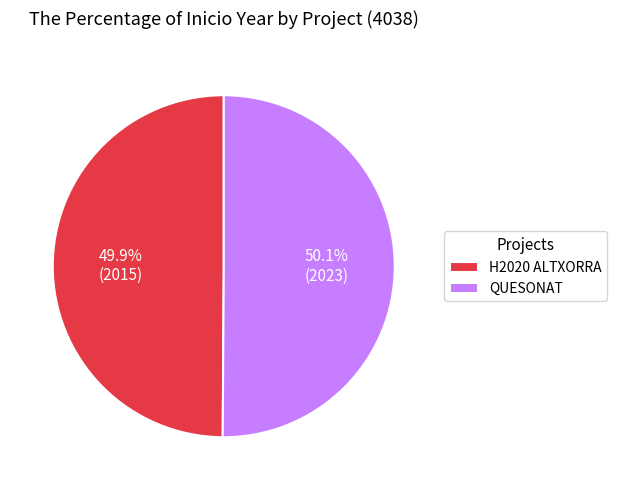

Is there a majority slice in this chart?

Yes